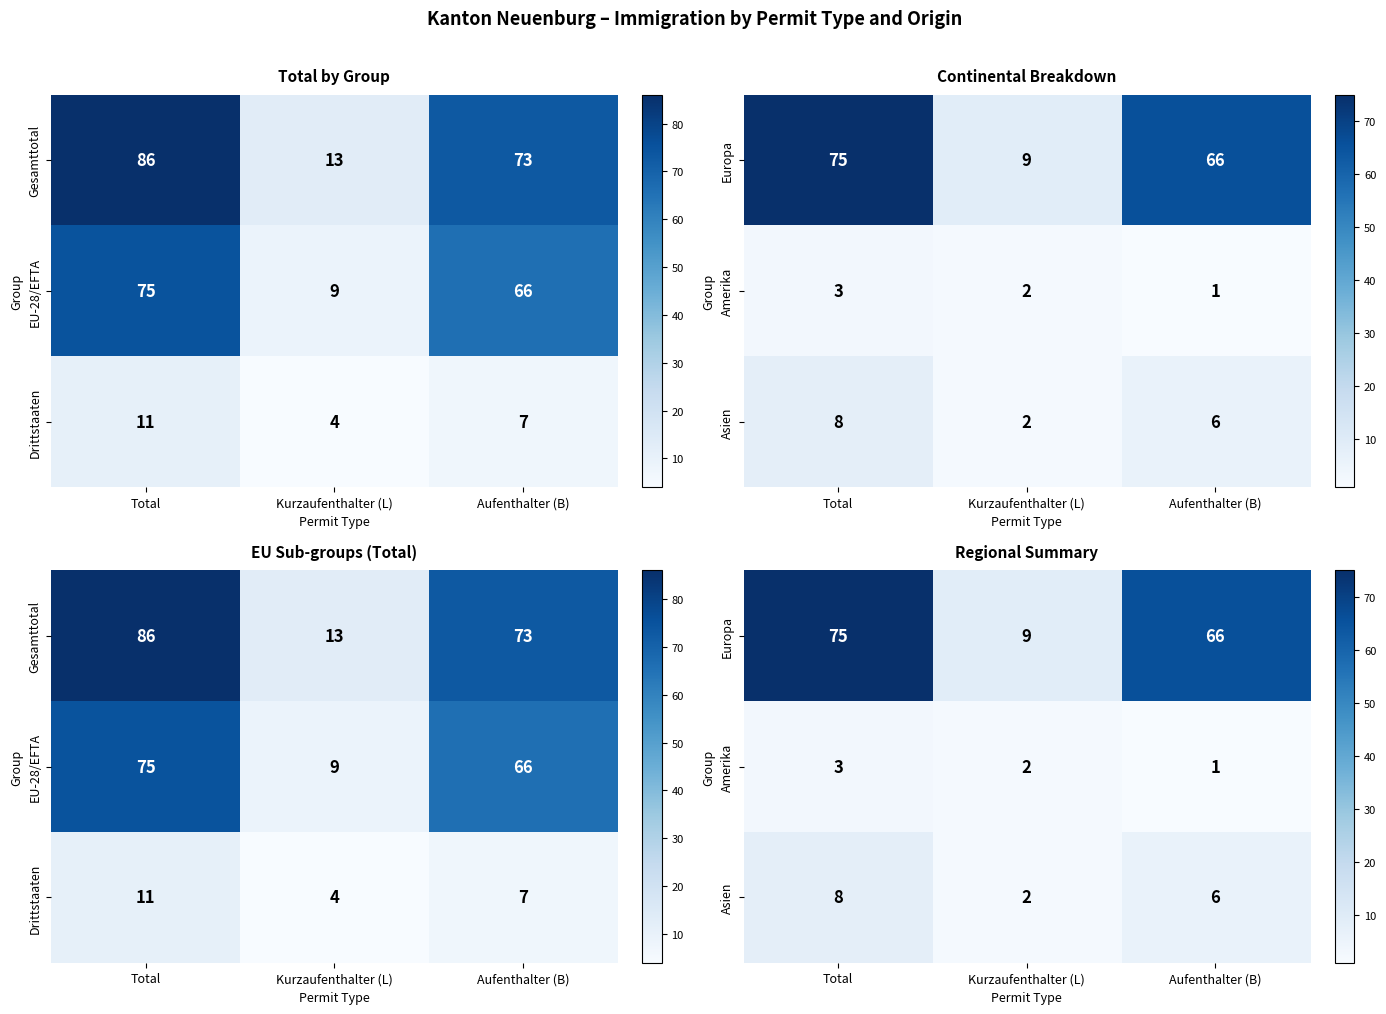

The value of Asien at Aufenthalter (B) is 6. True or false?

True